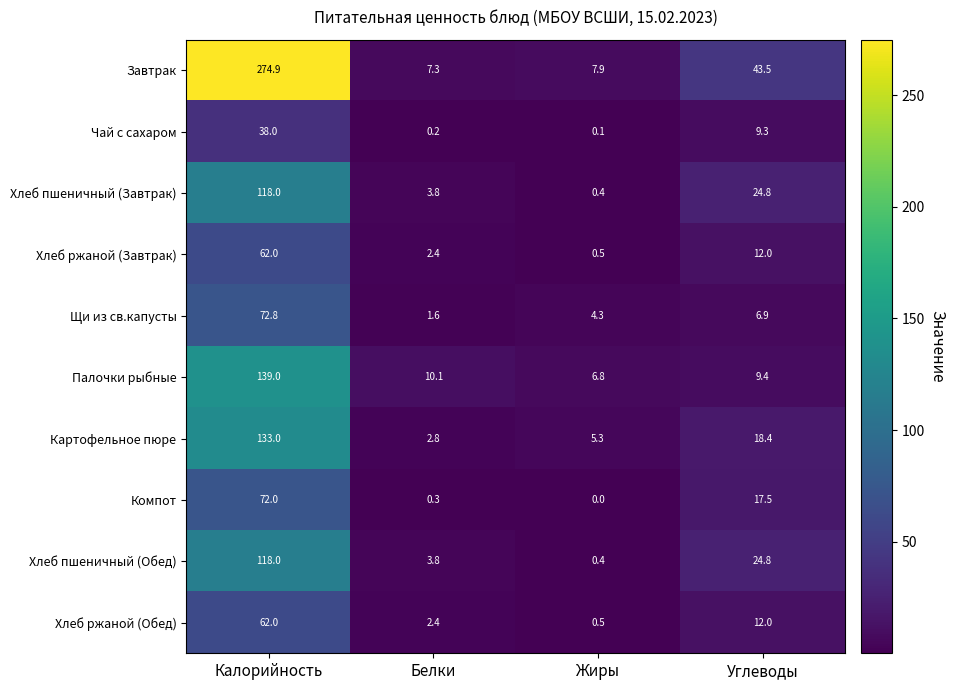

Where does the Чай с сахаром series first go above 9?

Калорийность